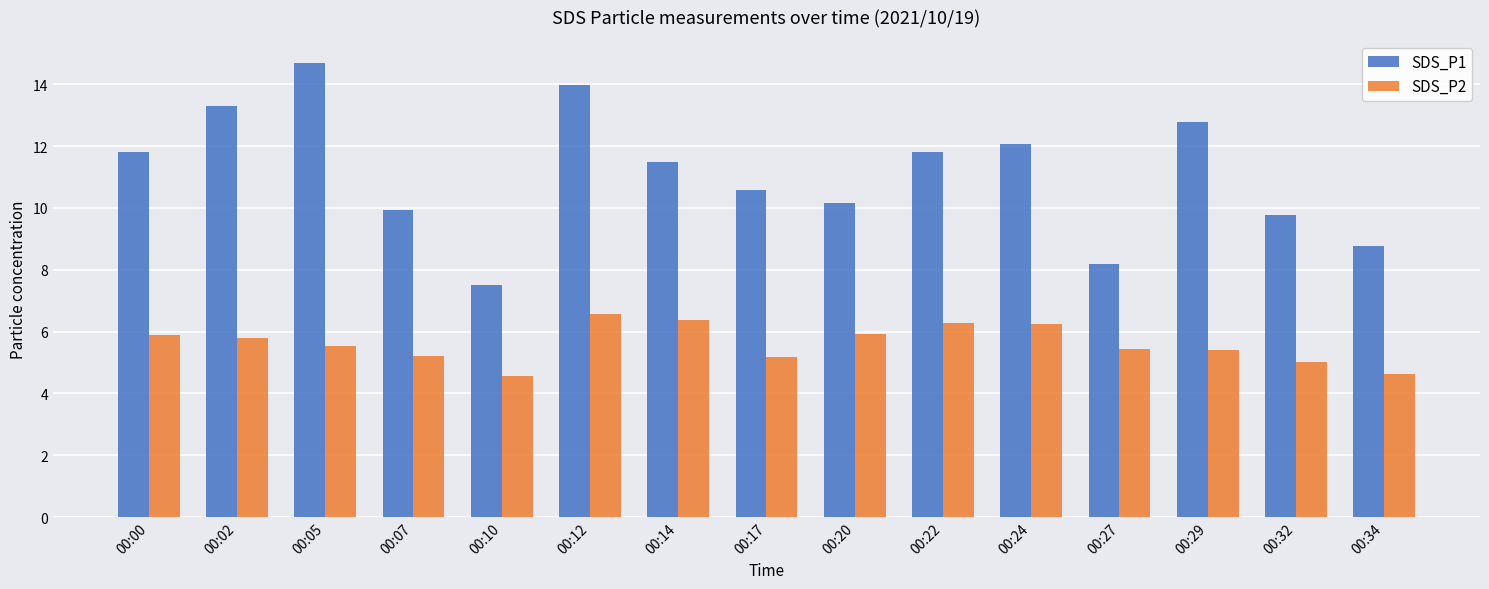

At which label does SDS_P2 first exceed 5?

00:00